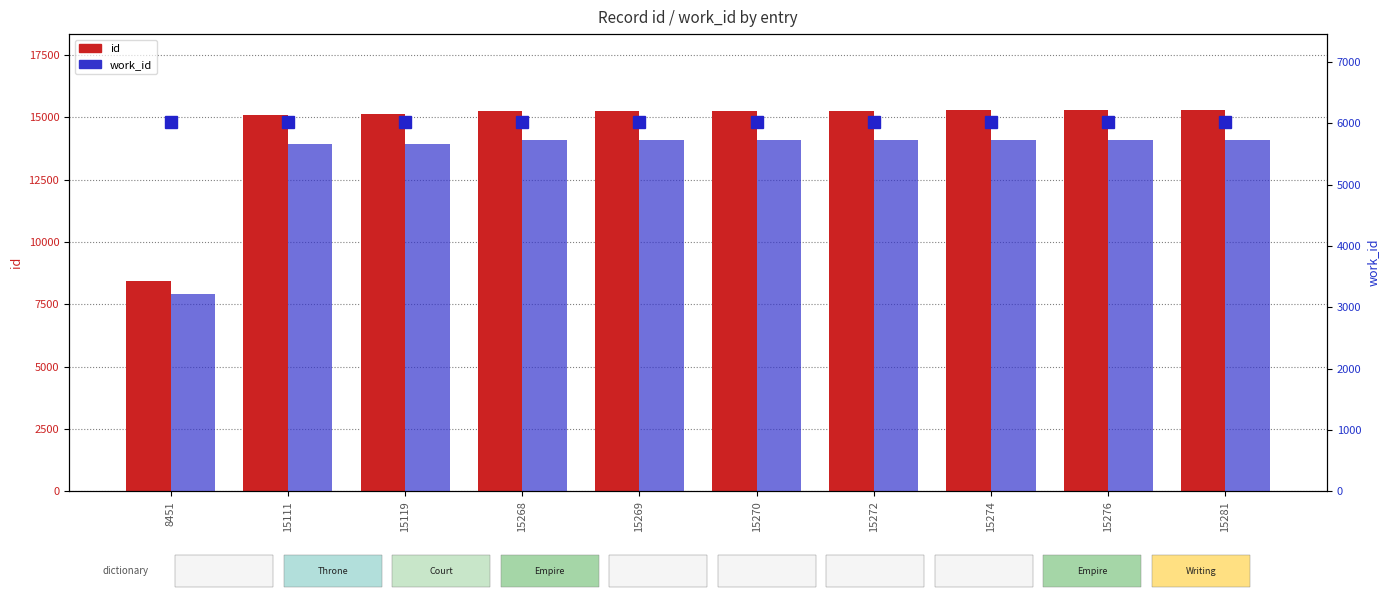

Is it true that work_id equals 5732 at 15276?

True